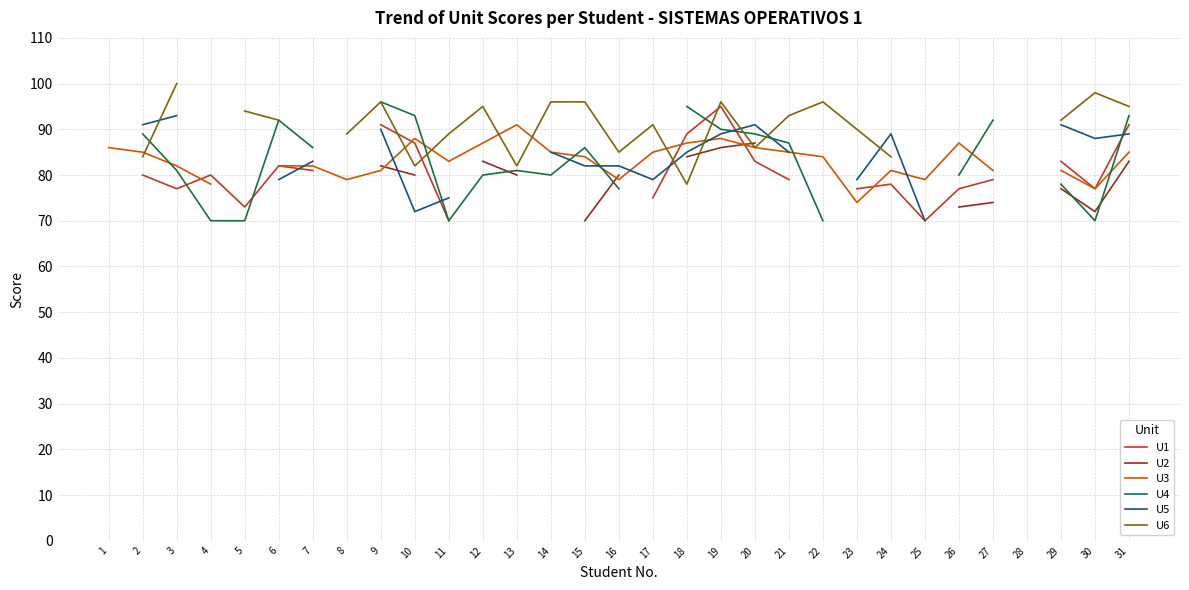

Is the value of U6 at 15 greater than the value of U2 at 14?

No